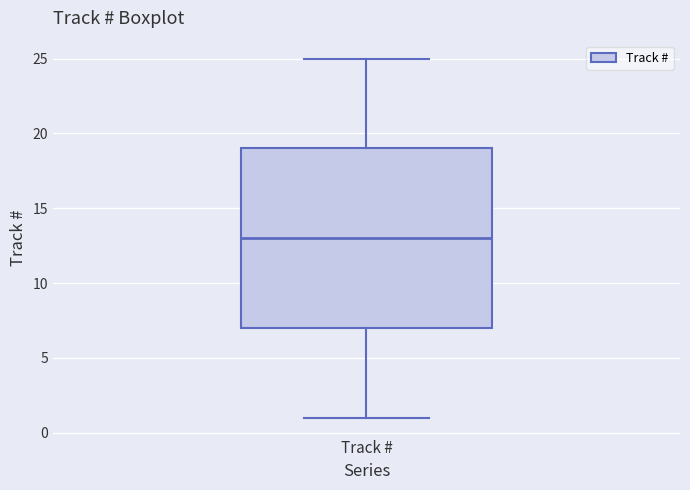

Transcribe this box plot: give where the median line is, the range the box spans, and where the two whiskers end, as read against the y-axis. The values are not printed on the chart, so give them approximately, as read against the axis.

median 13, box 7 to 19, whiskers 1 to 25